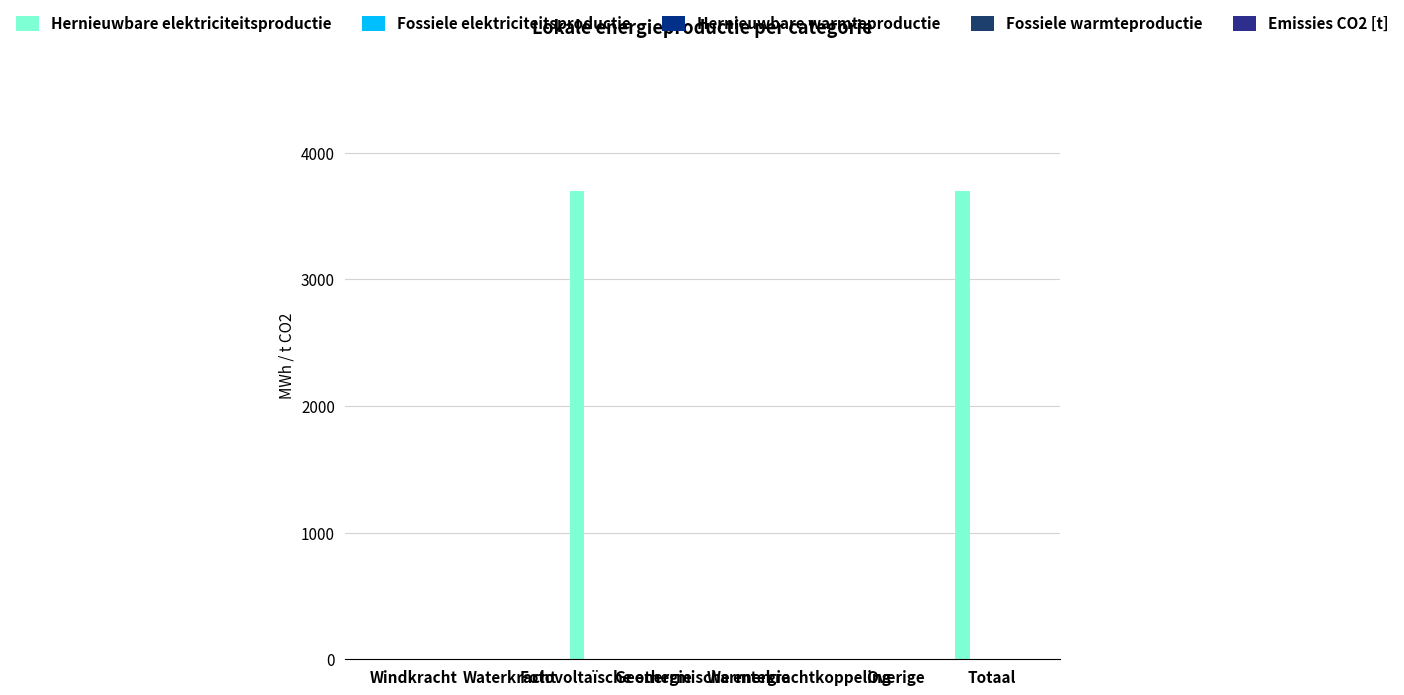

What is the maximum value shown in the chart?

3697.6